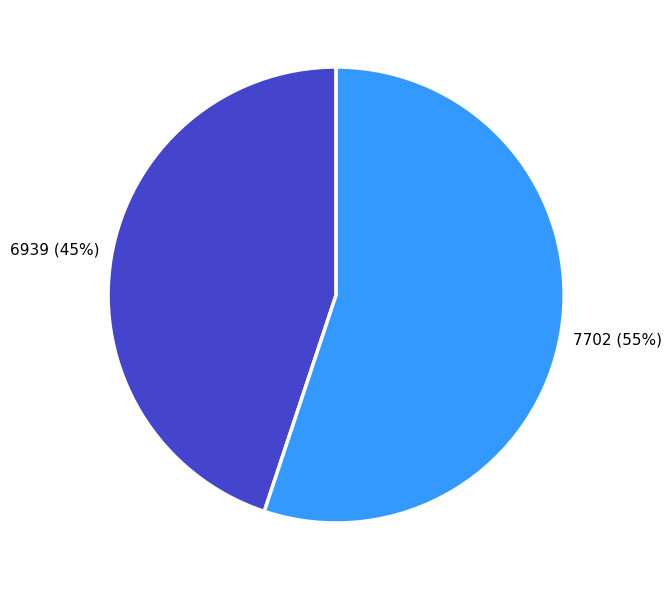

To the nearest percent, what is the difference between the largest and smallest slice percentages?

10%